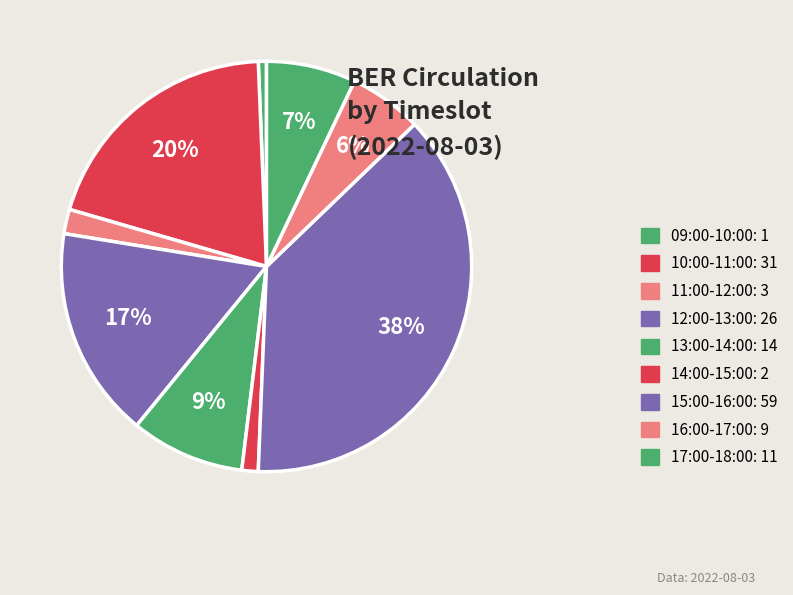

True or false: 10:00-11:00 accounts for 20% of the total.

True